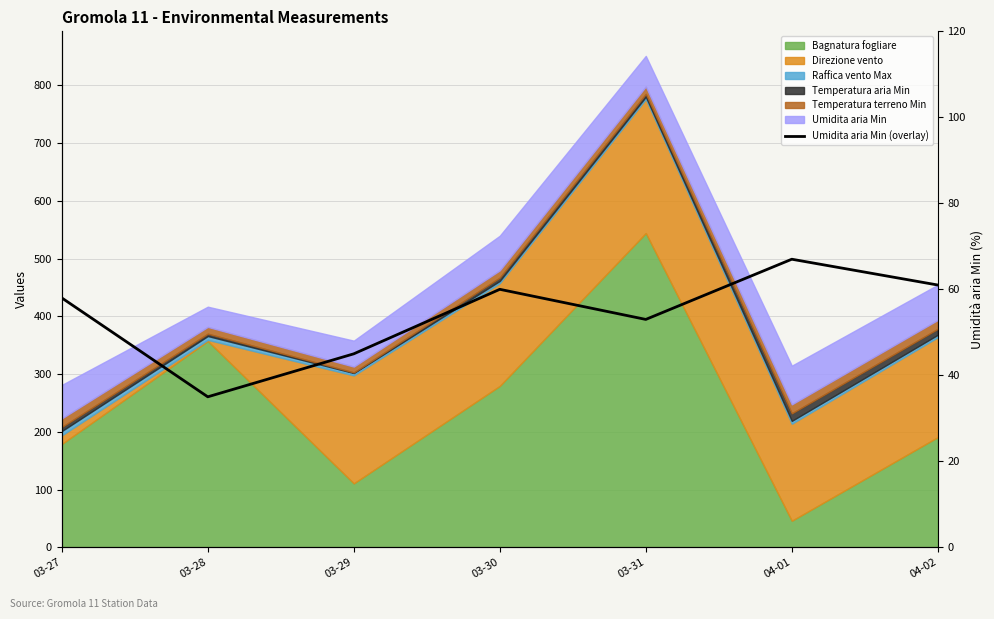

Rank the categories by value from highest to lowest.

04-01, 04-02, 03-30, 03-27, 03-31, 03-29, 03-28